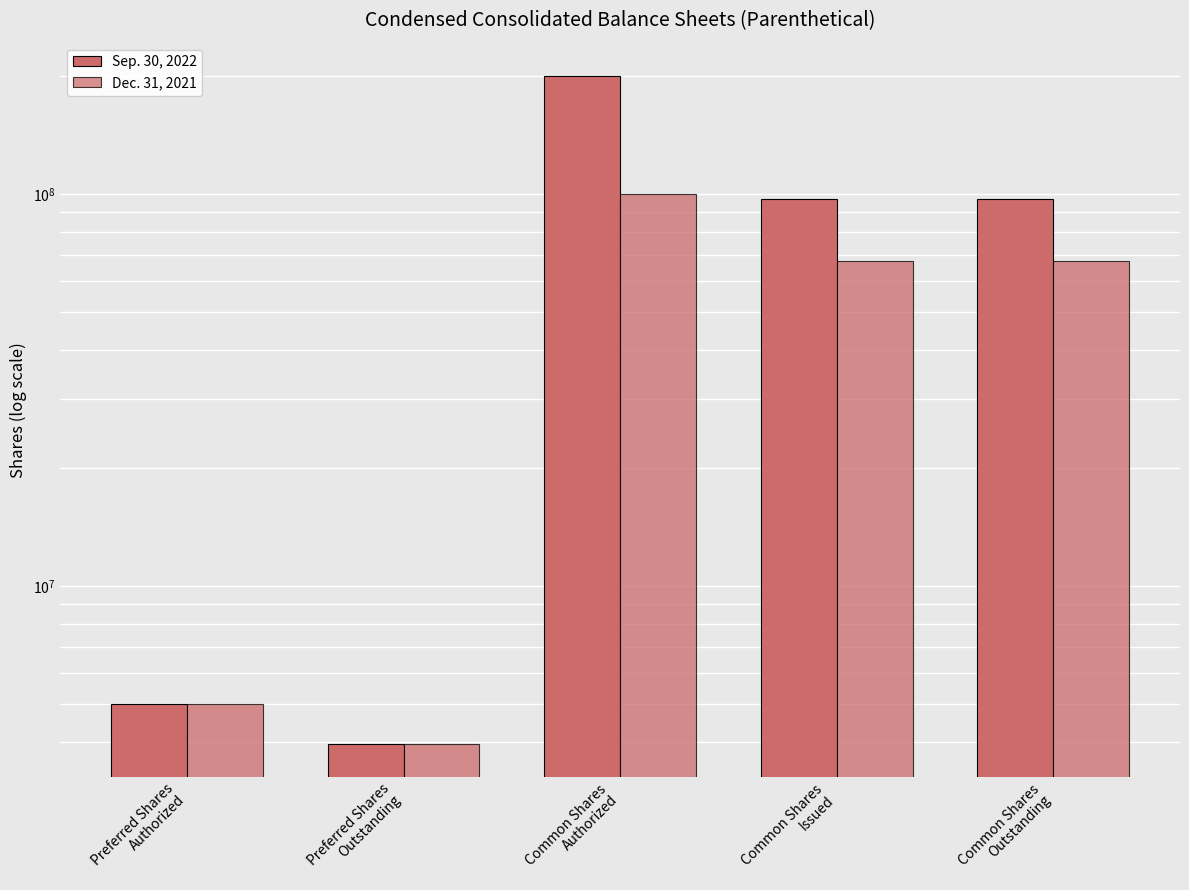

Which series changed the most between Common Shares
Authorized and Common Shares
Outstanding?

Sep. 30, 2022